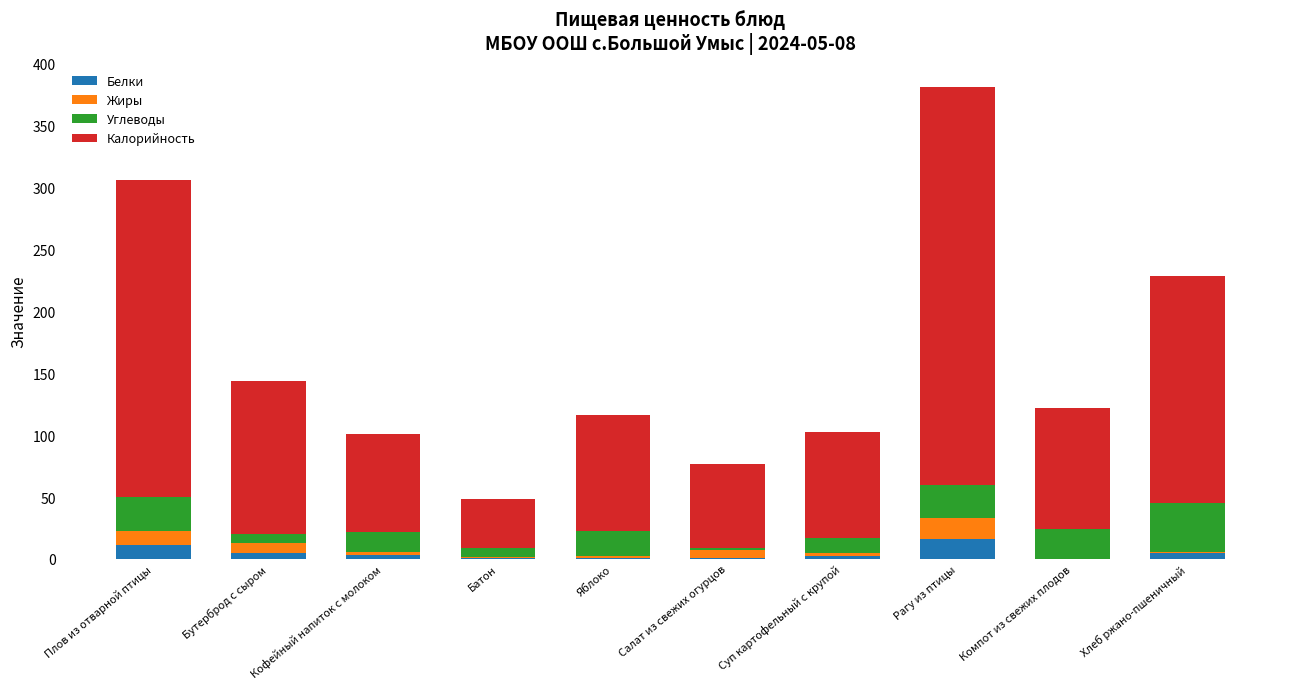

At which category is the sum across all series the highest?

Рагу из птицы